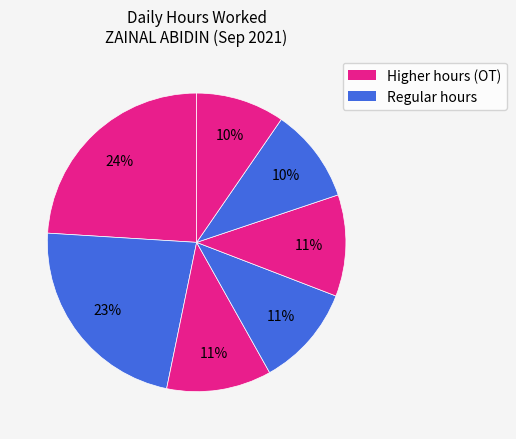

How many slices are in this pie chart?

7